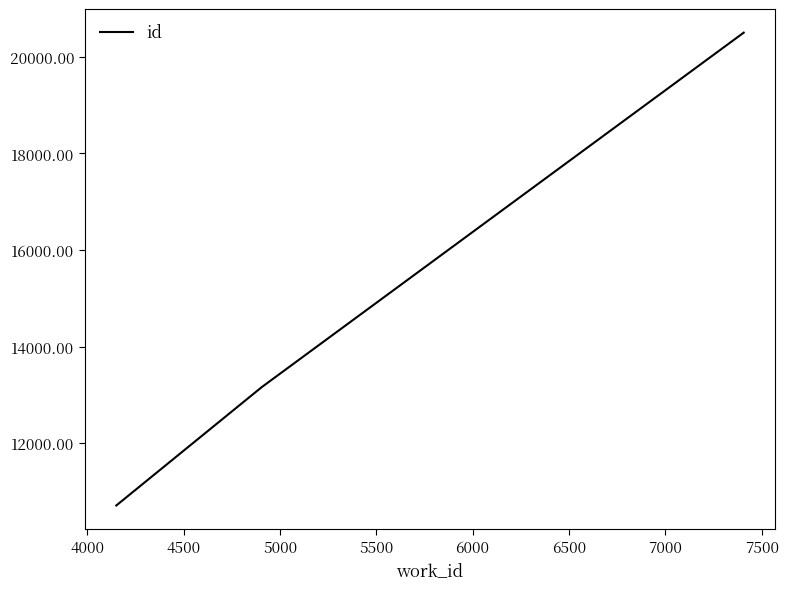

Reading left to right, list all the values displayed in this chart.

10710	13161	20499